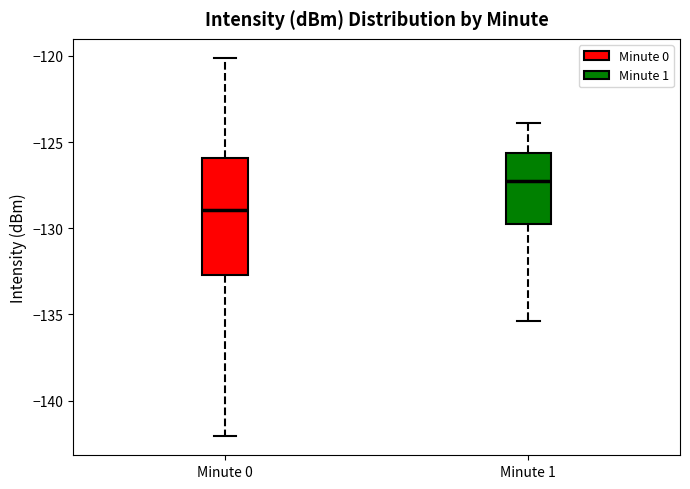

Which box's median line is the lowest?

Minute 0